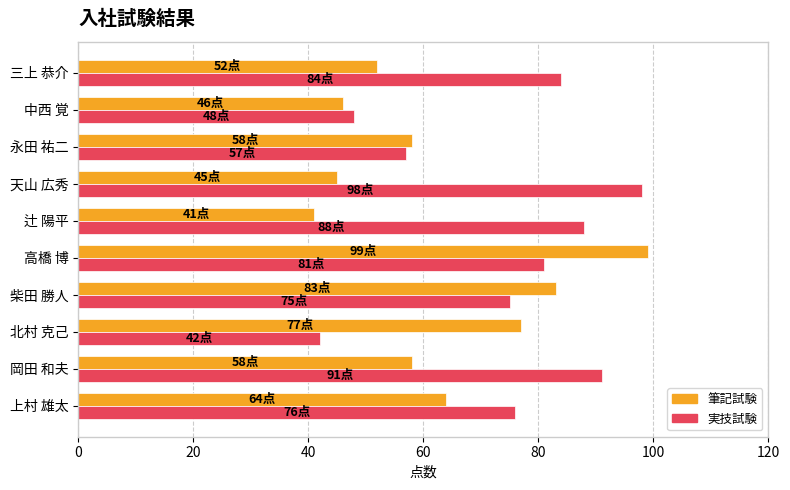

Which series has the largest total across all categories?

実技試験